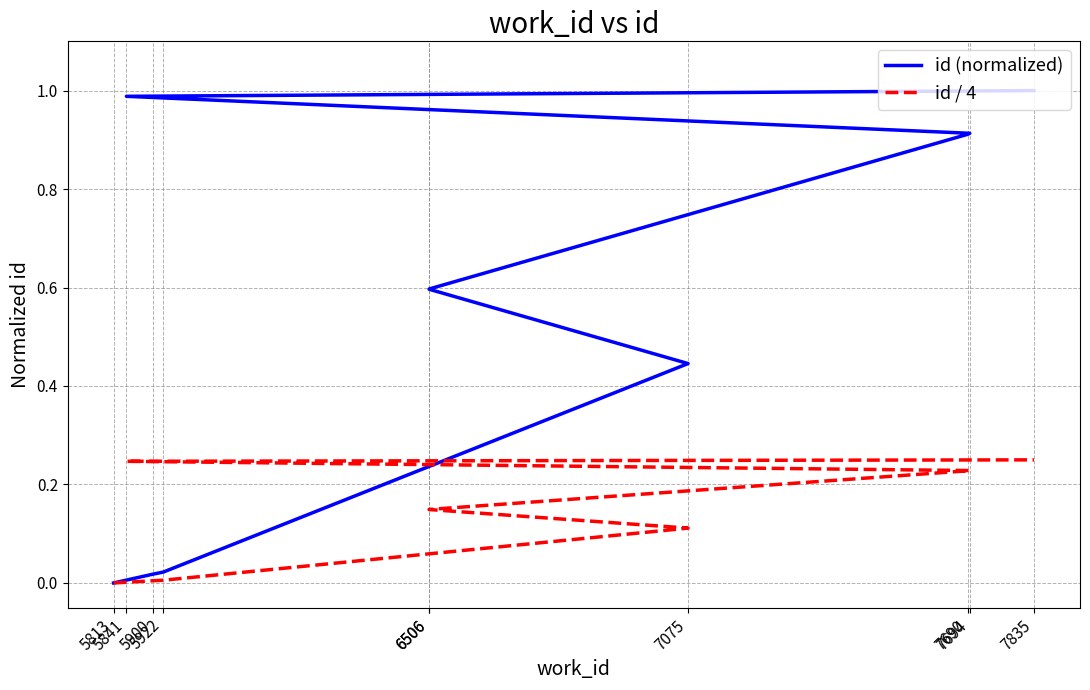

Does the chart have visible grid lines?

Yes